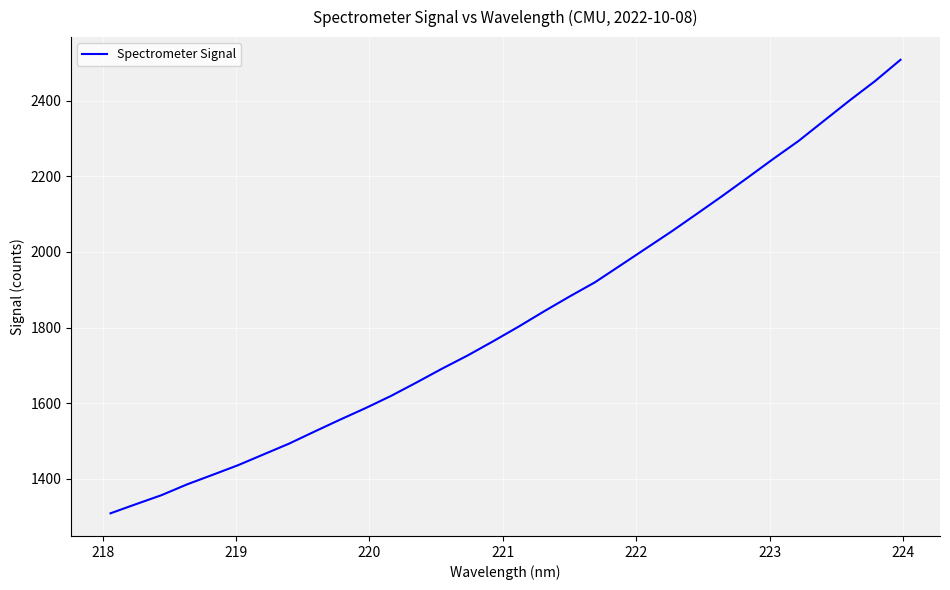

What is the greatest value displayed?

2507.8